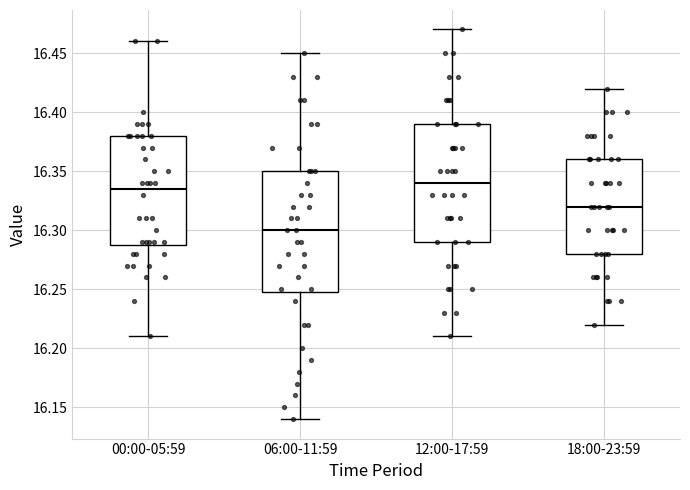

Where does the lower whisker of the box for 00:00-05:59 end on the y-axis? The values are not printed on the chart, so give them approximately, as read against the axis.

16.210